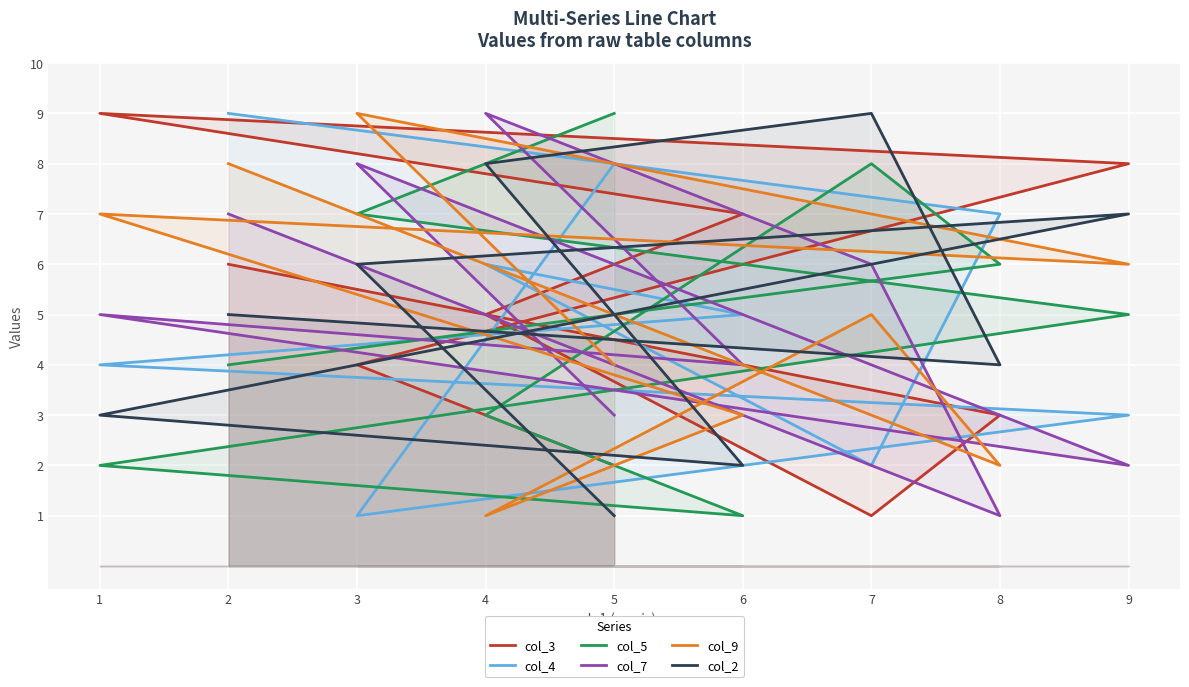

What are all the series names shown in the legend?

col_3, col_4, col_5, col_7, col_9, col_2